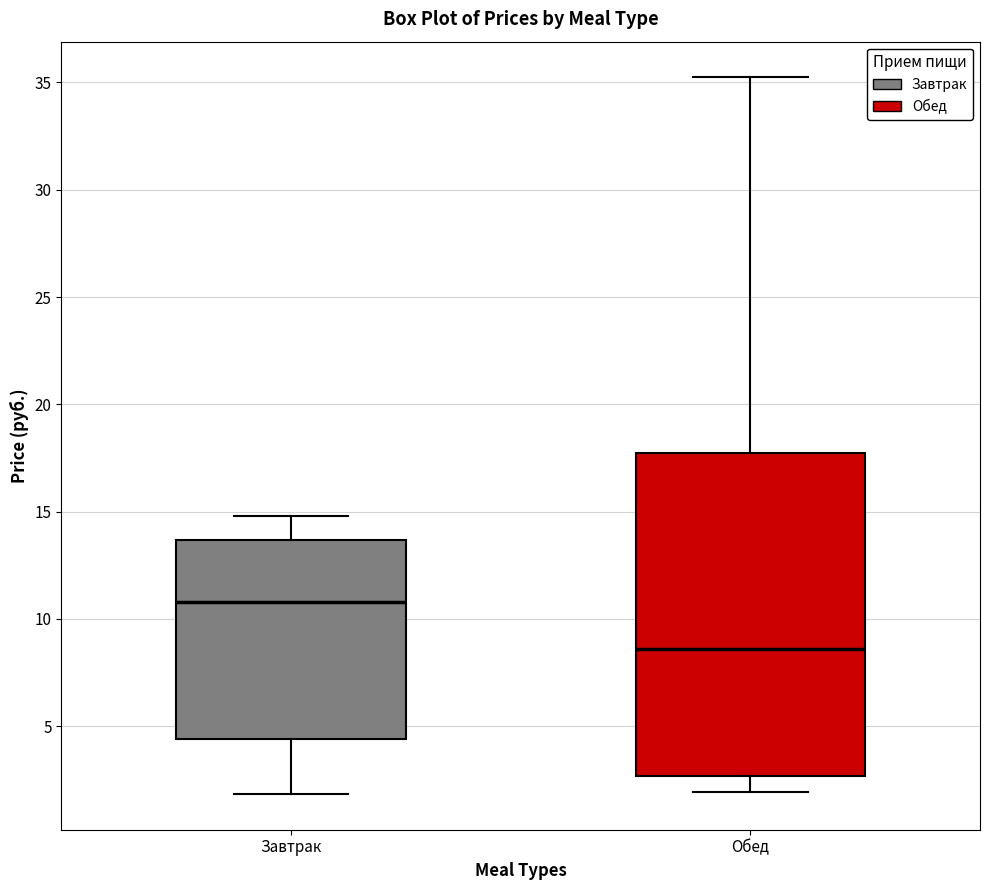

Which box is the tallest, from its lower edge to its upper edge?

Обед